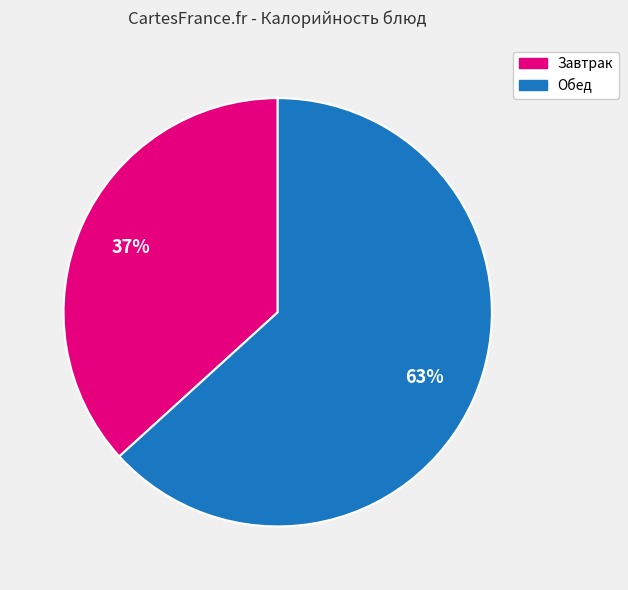

Does any single category account for the majority?

Yes